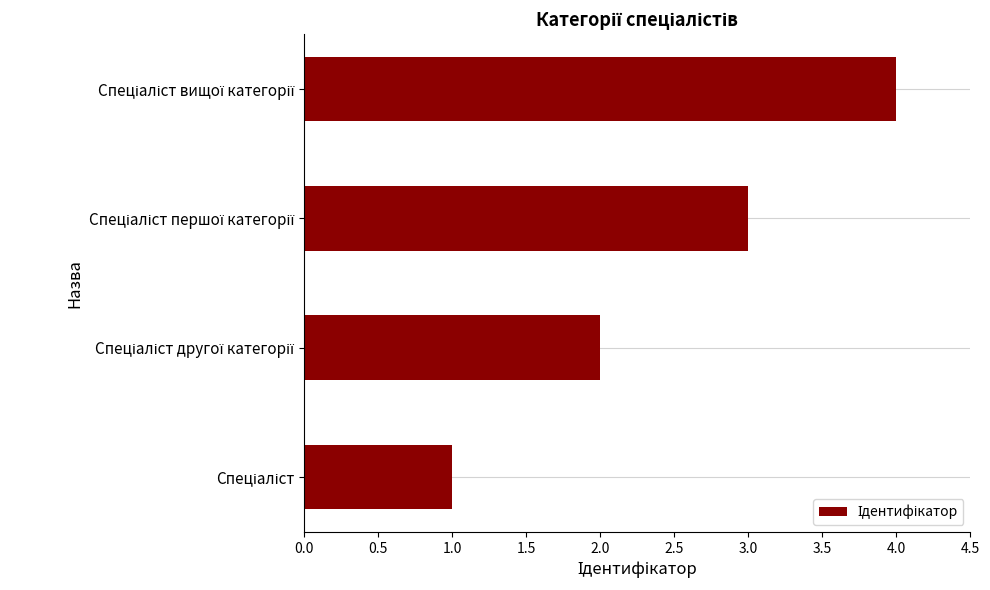

What is the sum of all values?

10